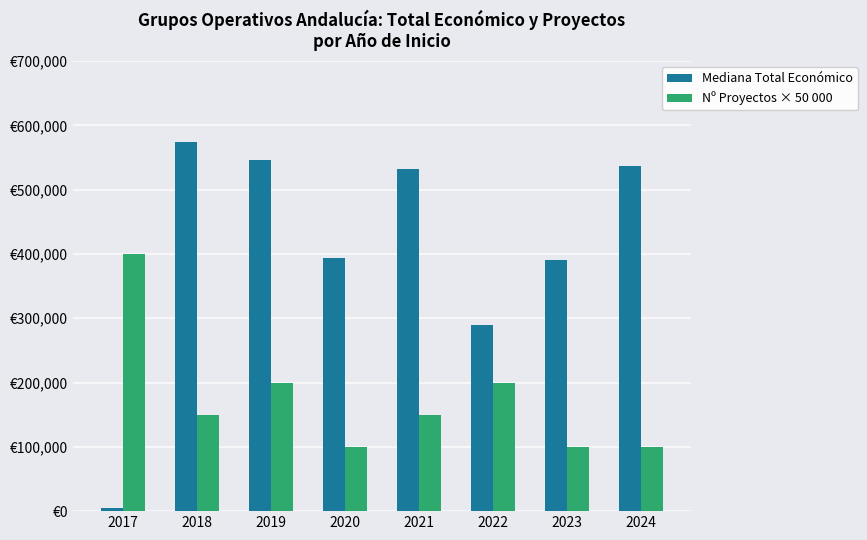

Are the bars grouped side by side (vs. stacked)?

Yes